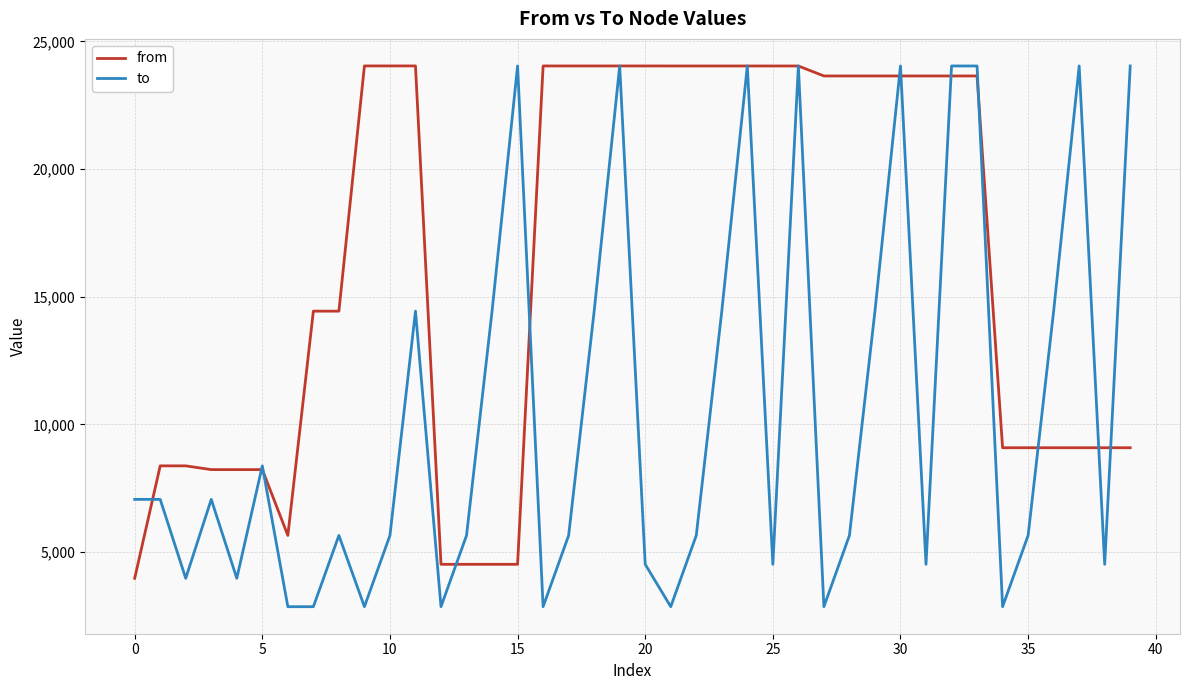

What is the highest value of the to series?

24043